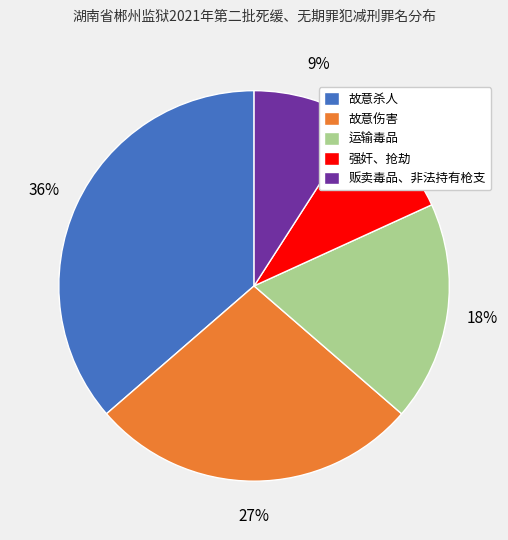

Does 强奸、抢劫 account for over 50% of the chart?

No